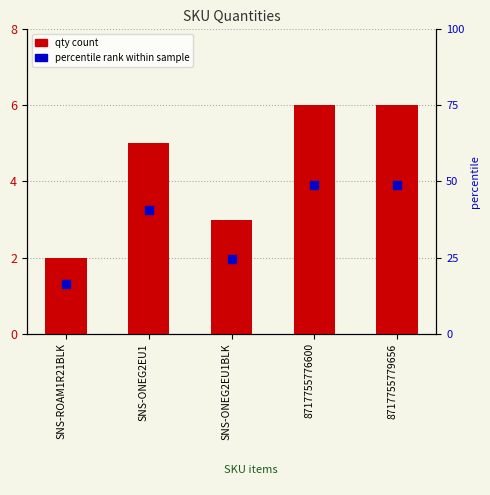

Reading left to right, extract all data points from this chart.

2	5	3	6	6